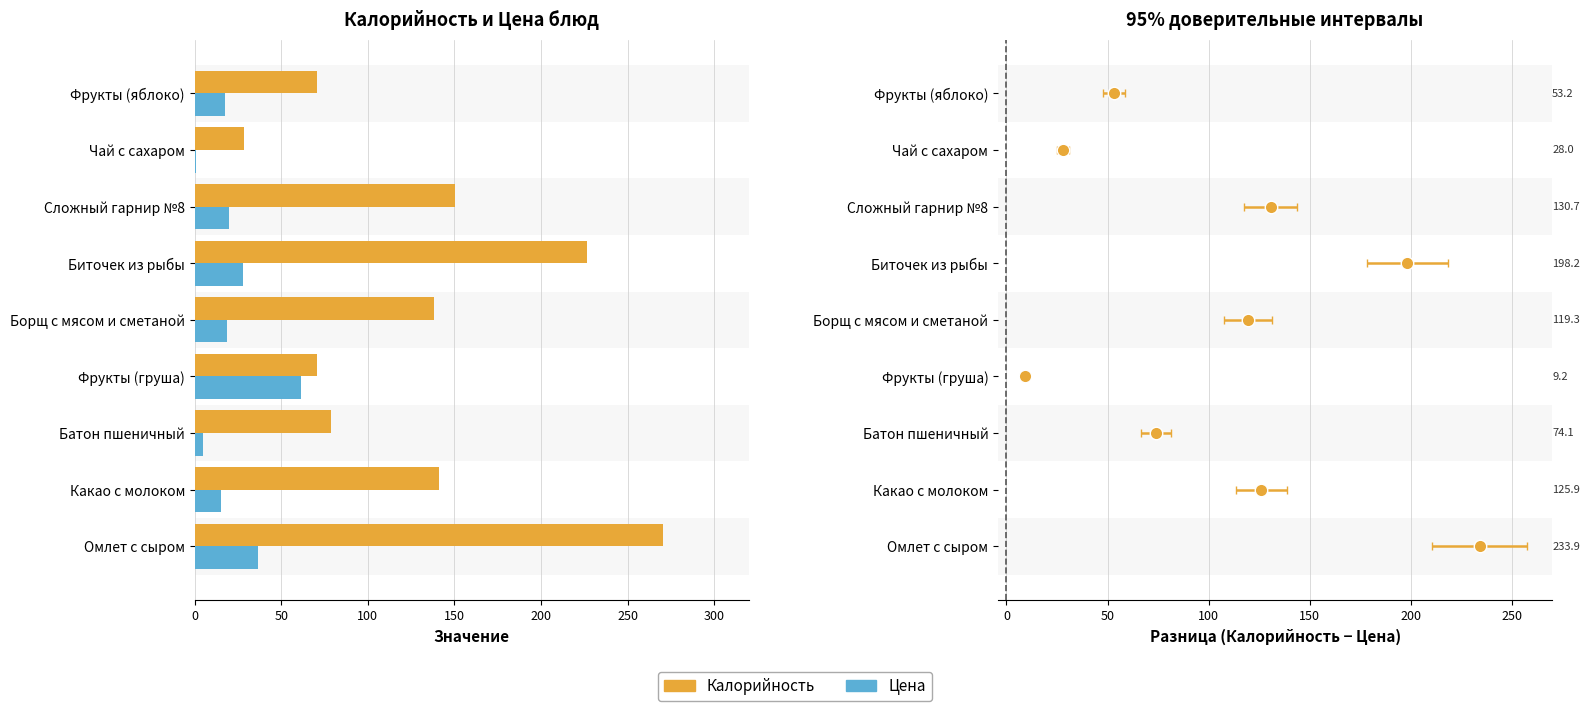

The Цена series shows 6.9 at 50. True or false?

False